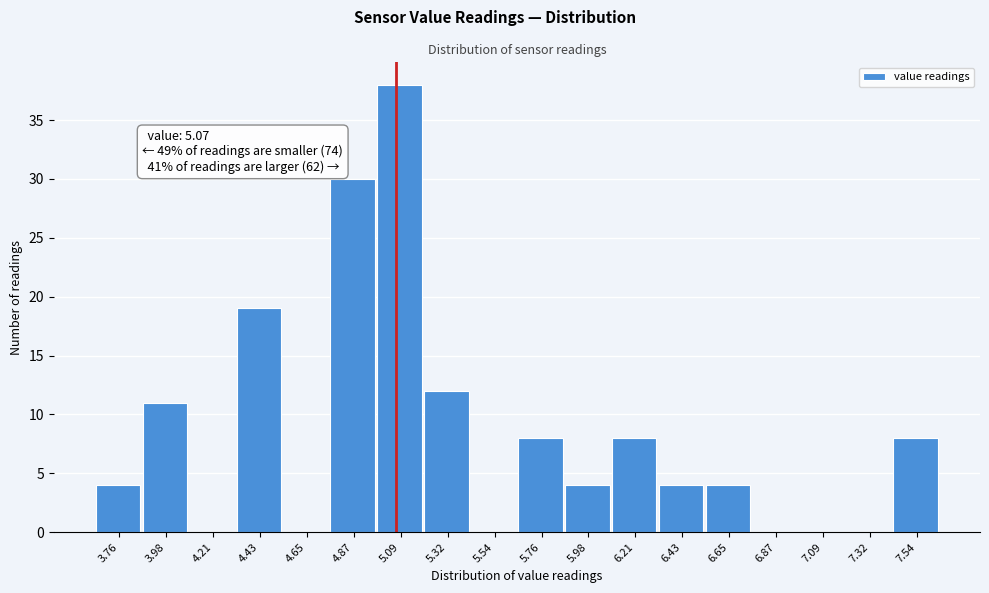

Which range on the x-axis has the tallest bar?

5.00 to 5.20